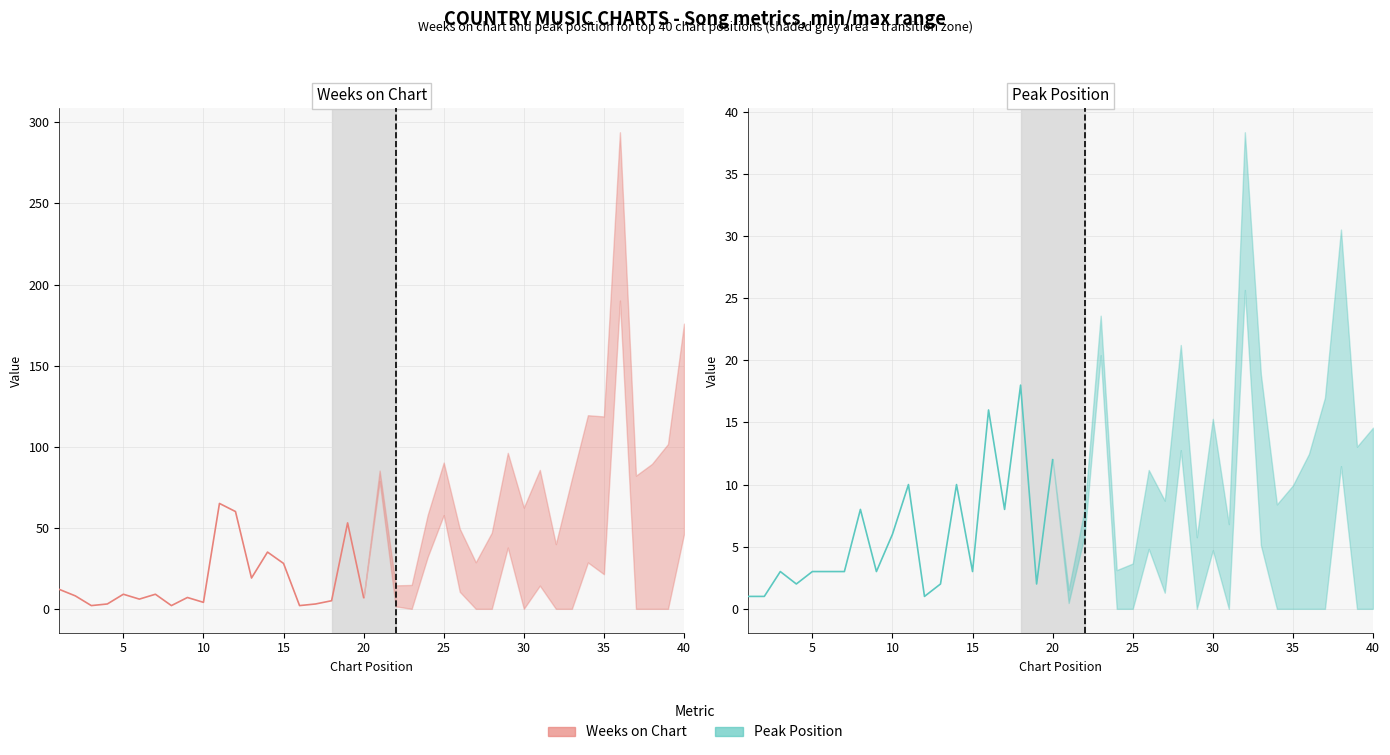

Reading left to right, extract all data points from this chart.

Weeks on Chart: 12	8	2	3	9	6	9	2	7	4	65	60	19	35	28	2	3	5	53	7
Peak Position: 1	1	3	2	3	3	3	8	3	6	10	1	2	10	3	16	8	18	2	12